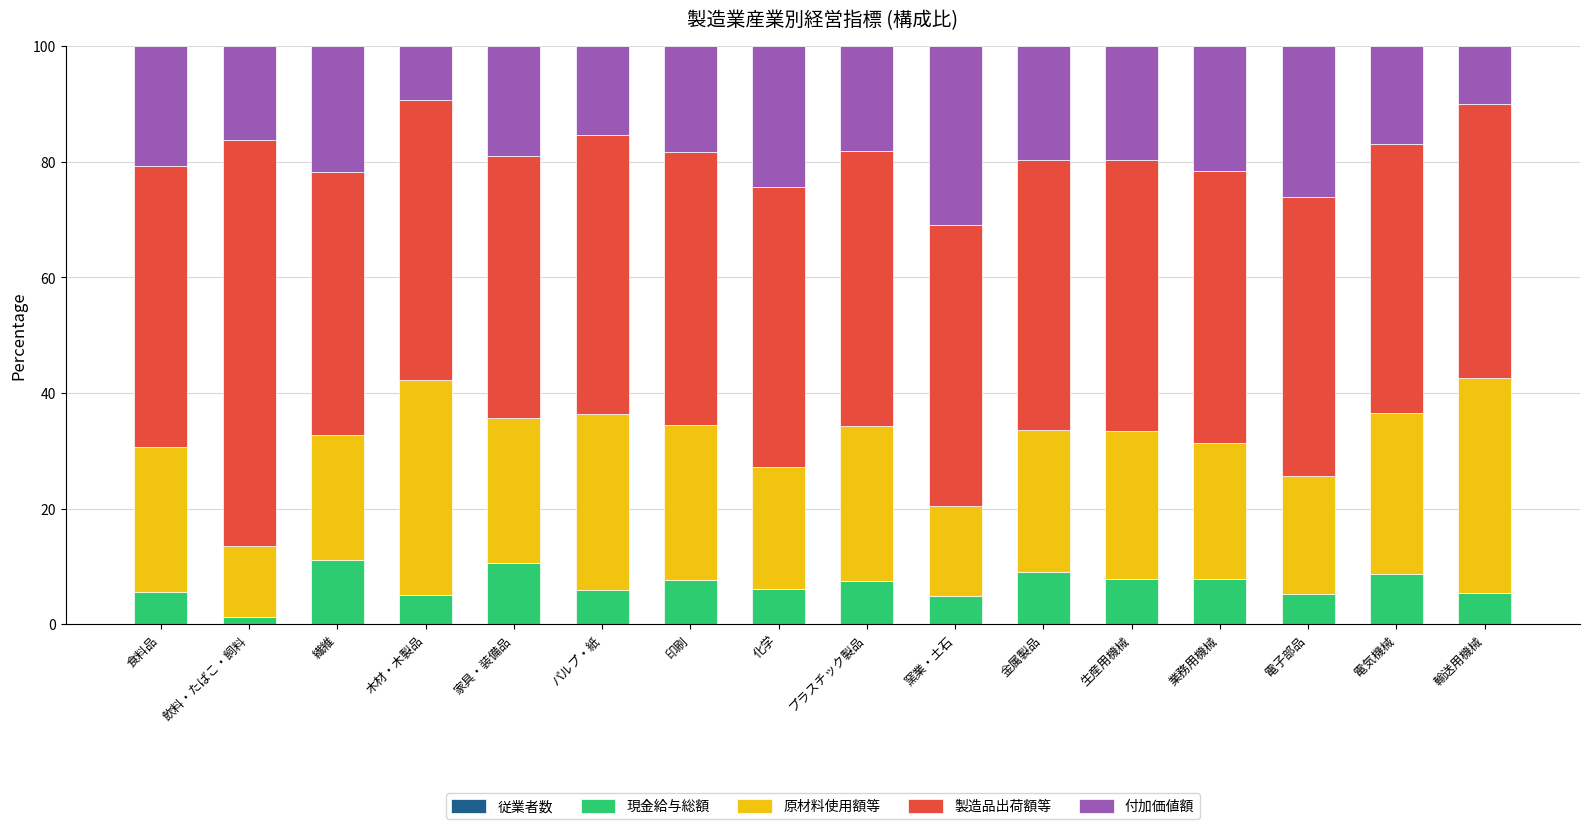

Which series has the widest spread of values?

原材料使用額等